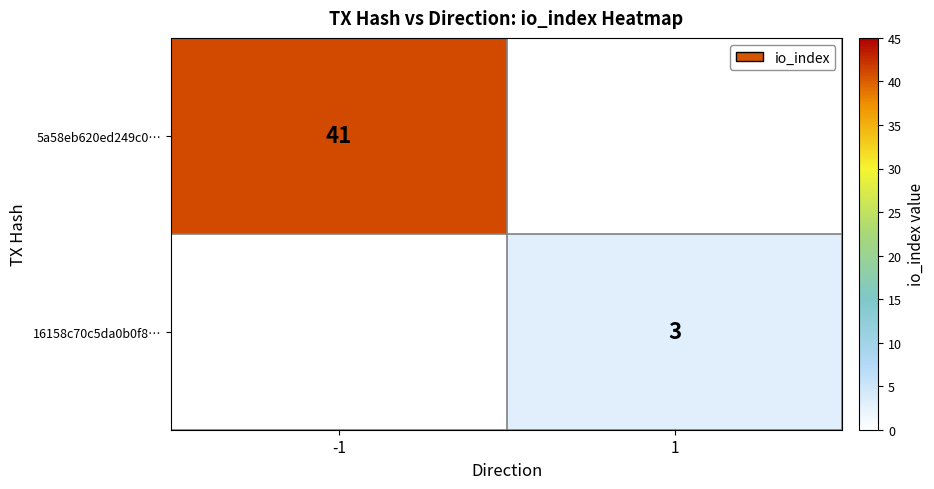

At how many categories does at least one series exceed 9?

1